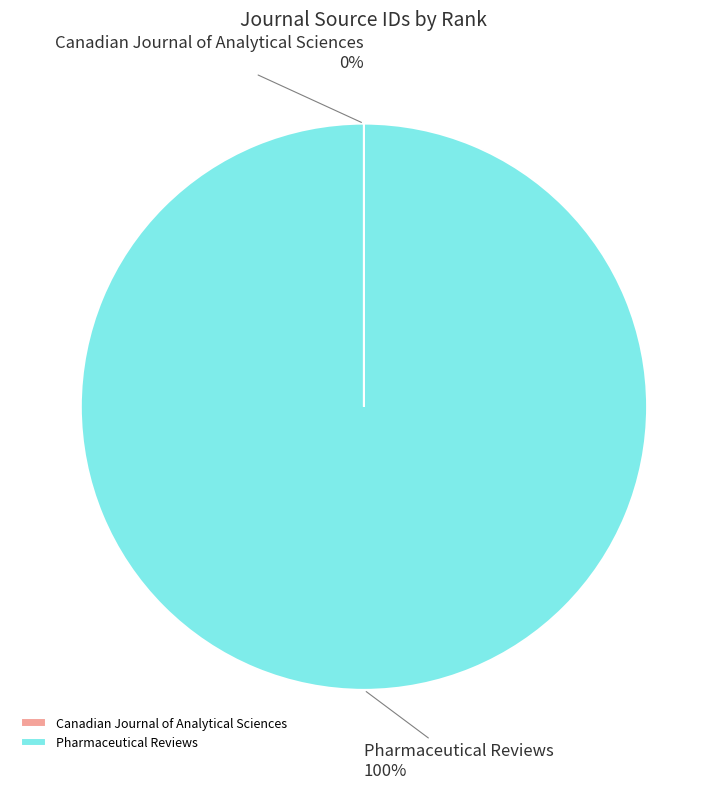

Is it true that Pharmaceutical Reviews is 100% of the pie?

True